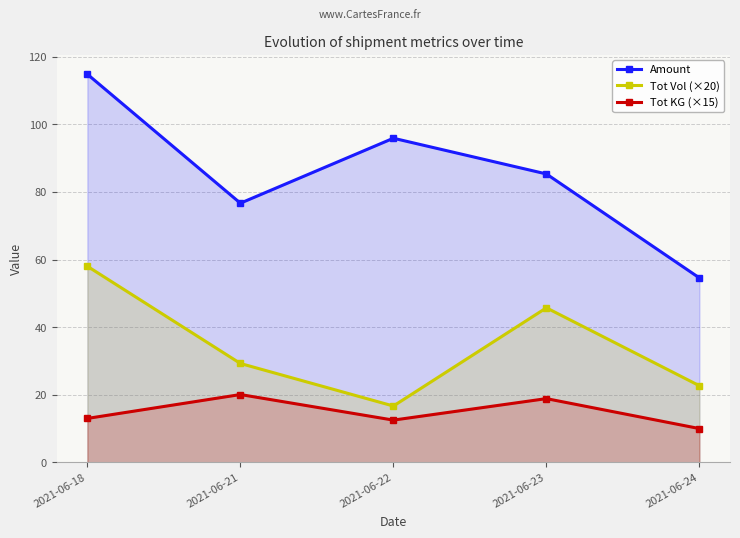

Reading left to right, list all the values displayed in this chart.

Amount: 114.8	76.7	95.9	85.3	54.6
Tot Vol (×20): 58.0	29.3	16.7	45.7	22.7
Tot KG (×15): 13.0	20.1	12.5	18.9	10.0